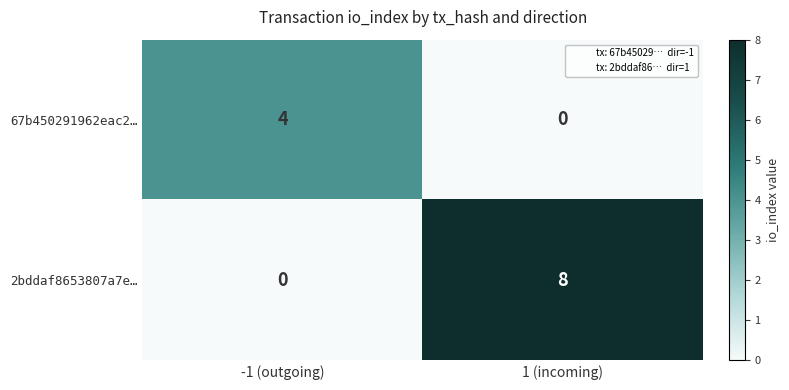

Rank the series by their maximum value, from highest to lowest.

2bddaf8653807a7e…, 67b450291962eac2…